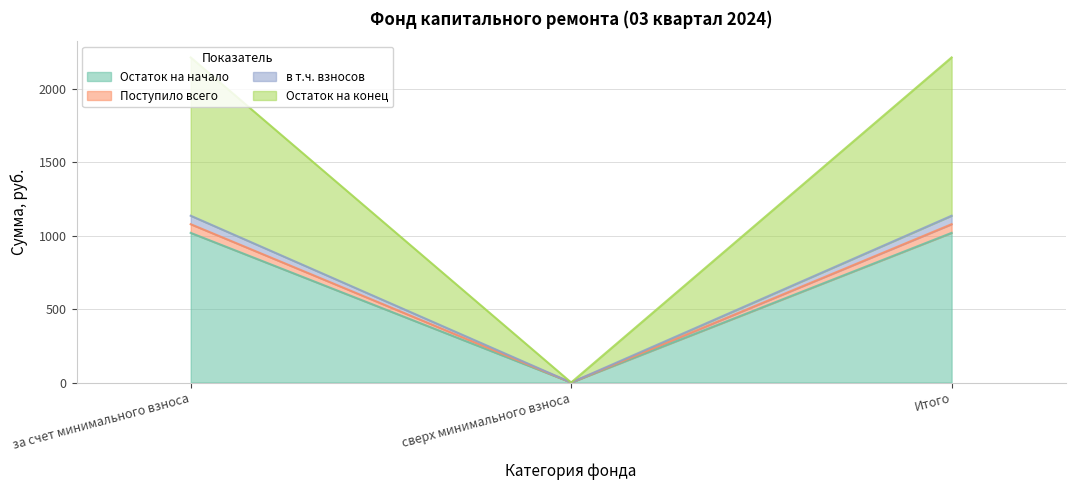

Does the chart have visible grid lines?

Yes